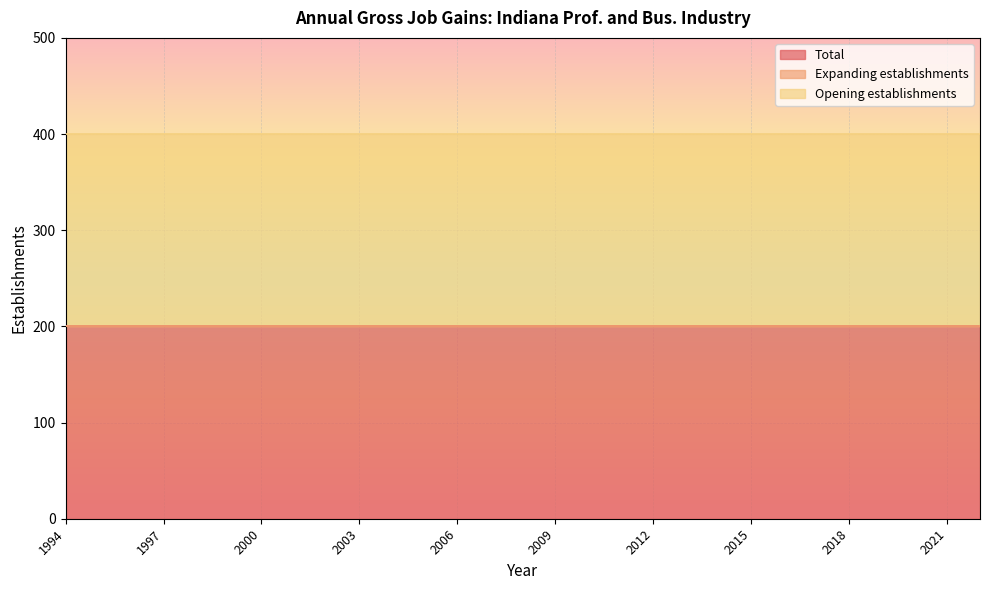

Which series has the largest range (max minus min)?

Total